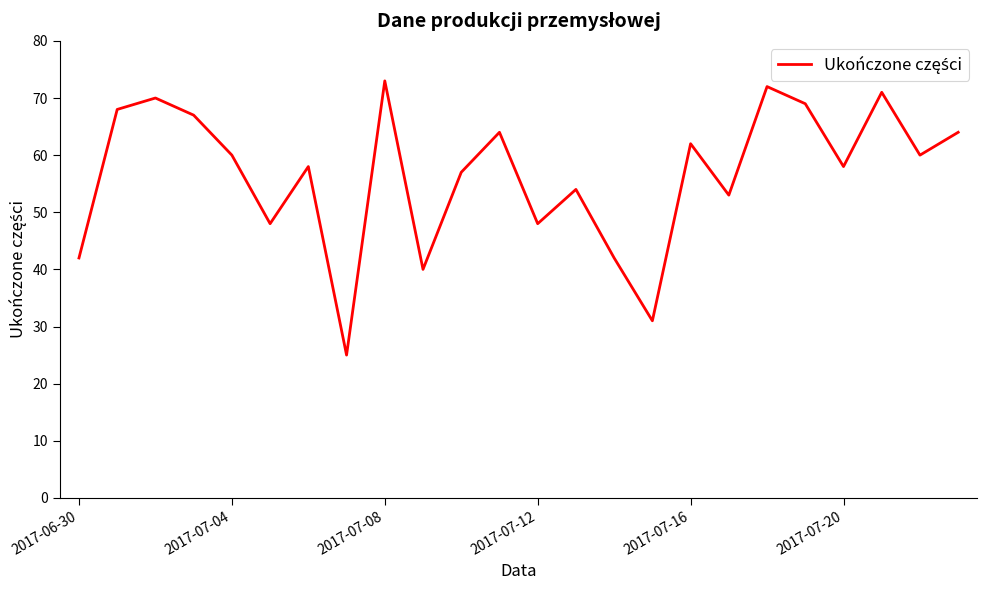

What is the difference between the maximum and minimum values?

48